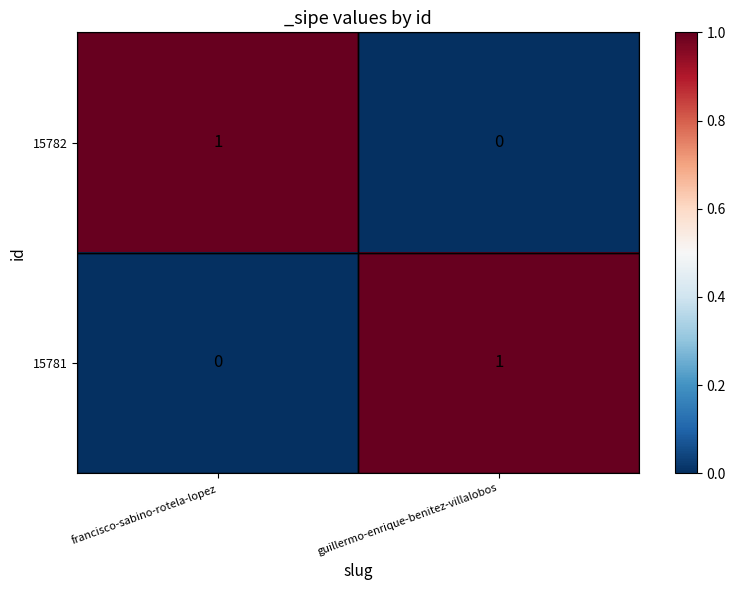

What is the difference between the highest and lowest values at francisco-sabino-rotela-lopez?

1